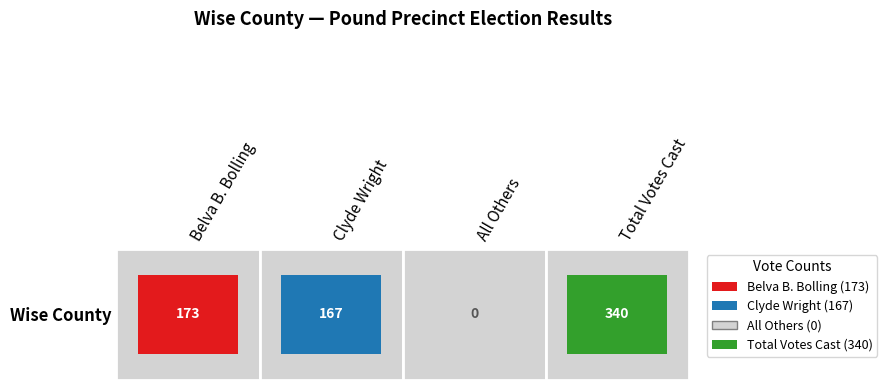

What is the difference between the maximum and minimum values?

340